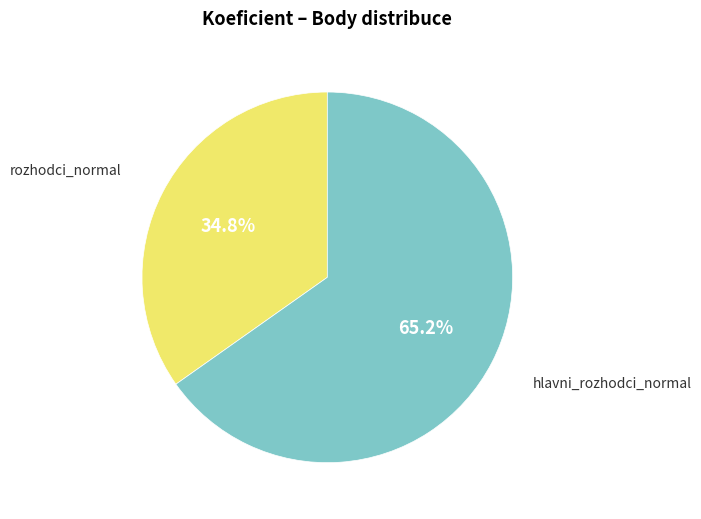

How many segments does this pie chart have?

2